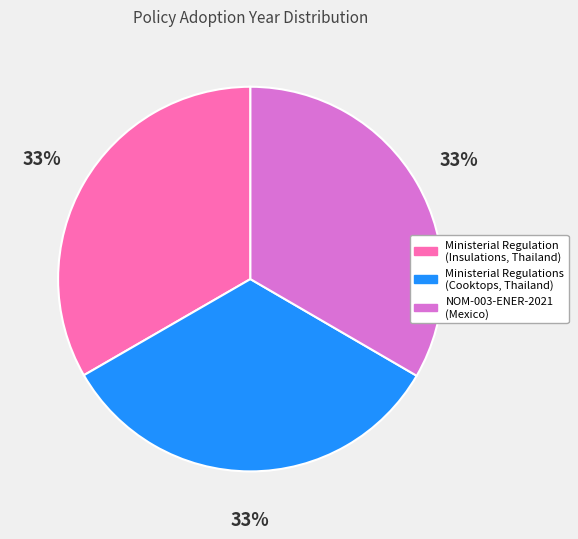

To the nearest percent, what is the combined percentage of Ministerial Regulations (Cooktops, Thailand) and Ministerial Regulation (Insulations, Thailand)?

67%